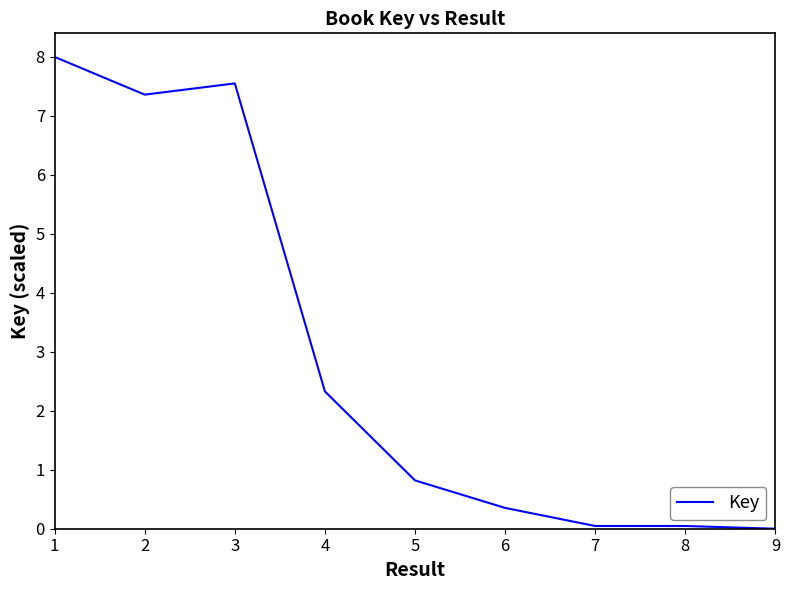

What is the difference between the maximum and minimum values?

8.0